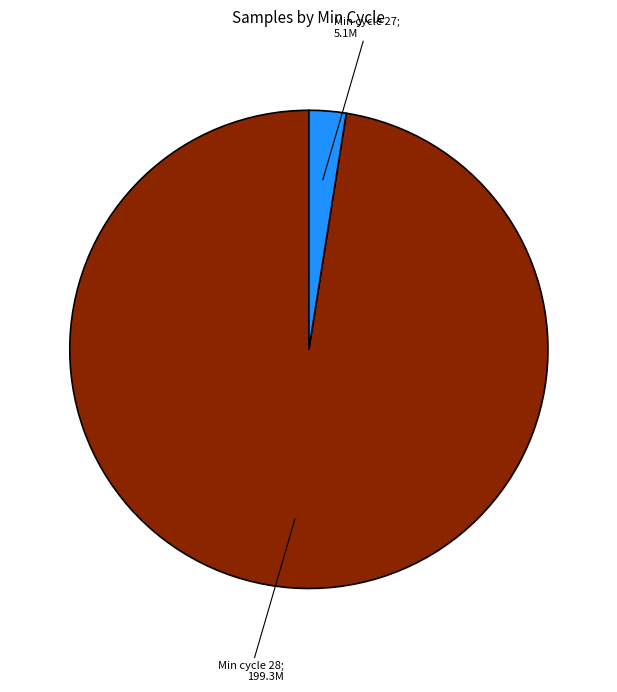

Does any single category account for the majority?

Yes